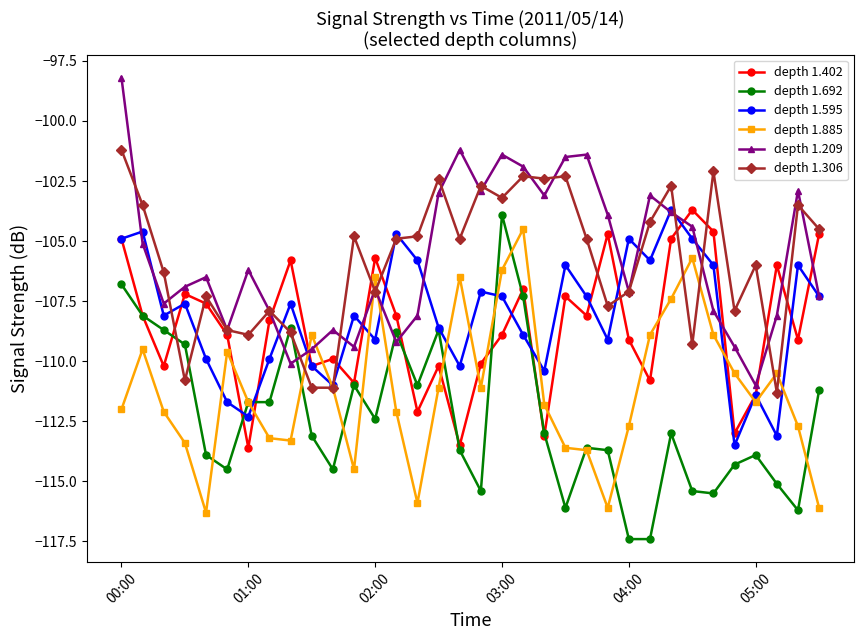

True or false: depth 1.209 and depth 1.692 cross at least once.

True